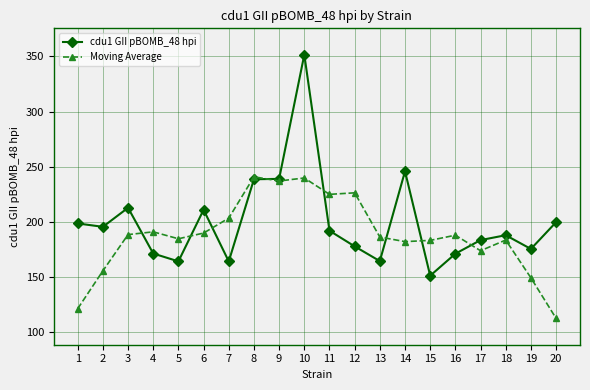

Which series changed the most between 5 and 6?

cdu1 GII pBOMB_48 hpi